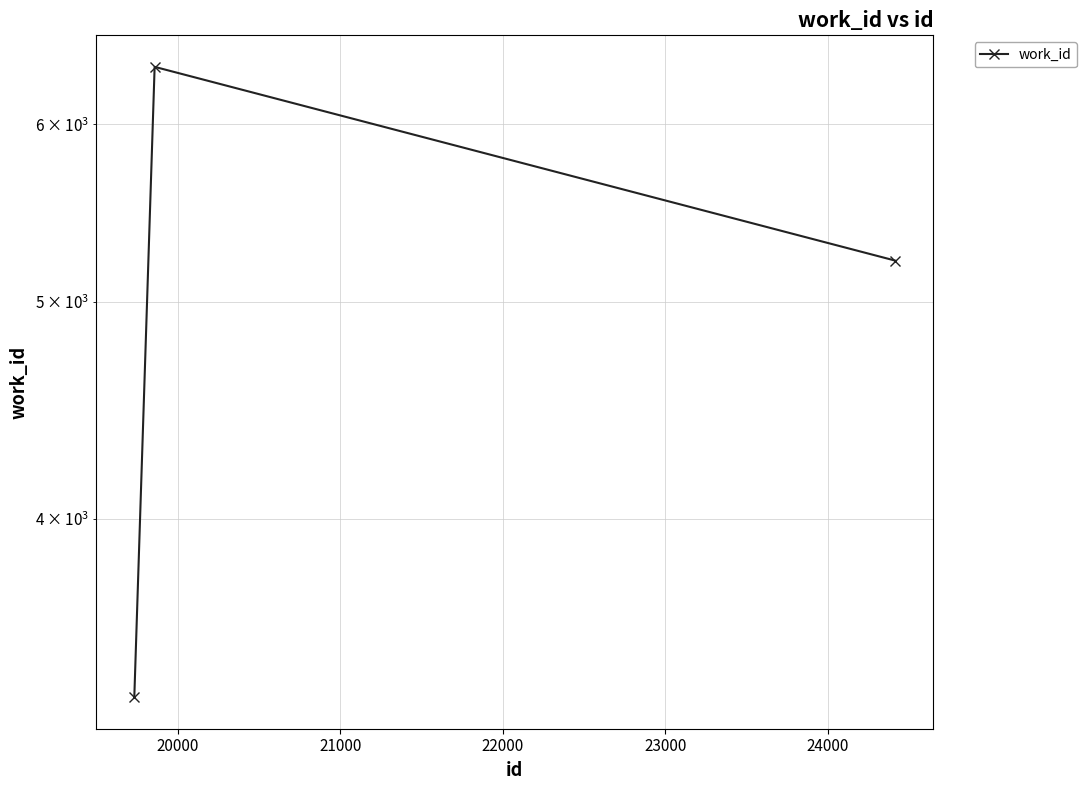

What is the sum of the values at 20000 and 21000?

11582